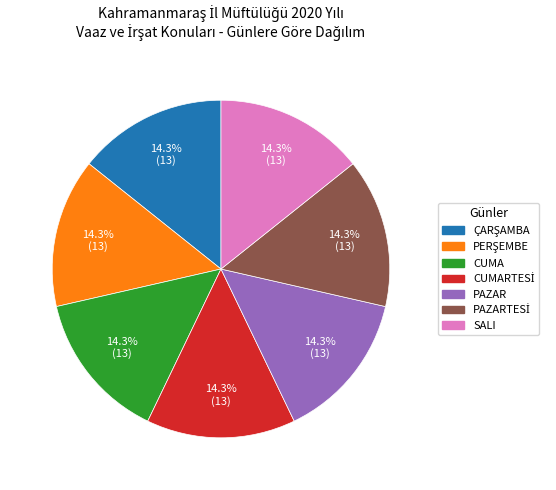

How much of the chart is everything except CUMA?

85.7%